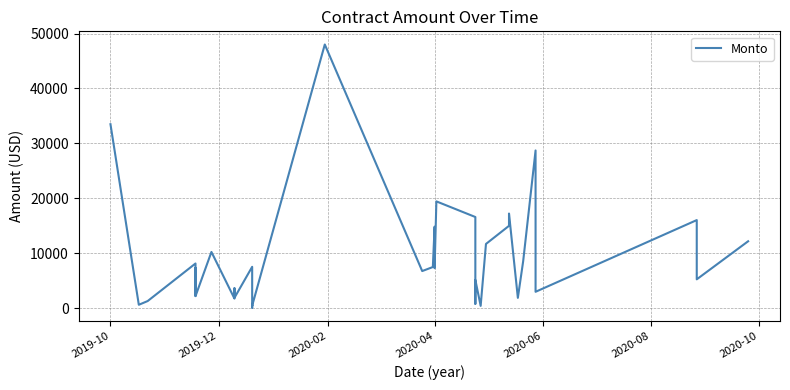

How many lines are shown in the chart?

1